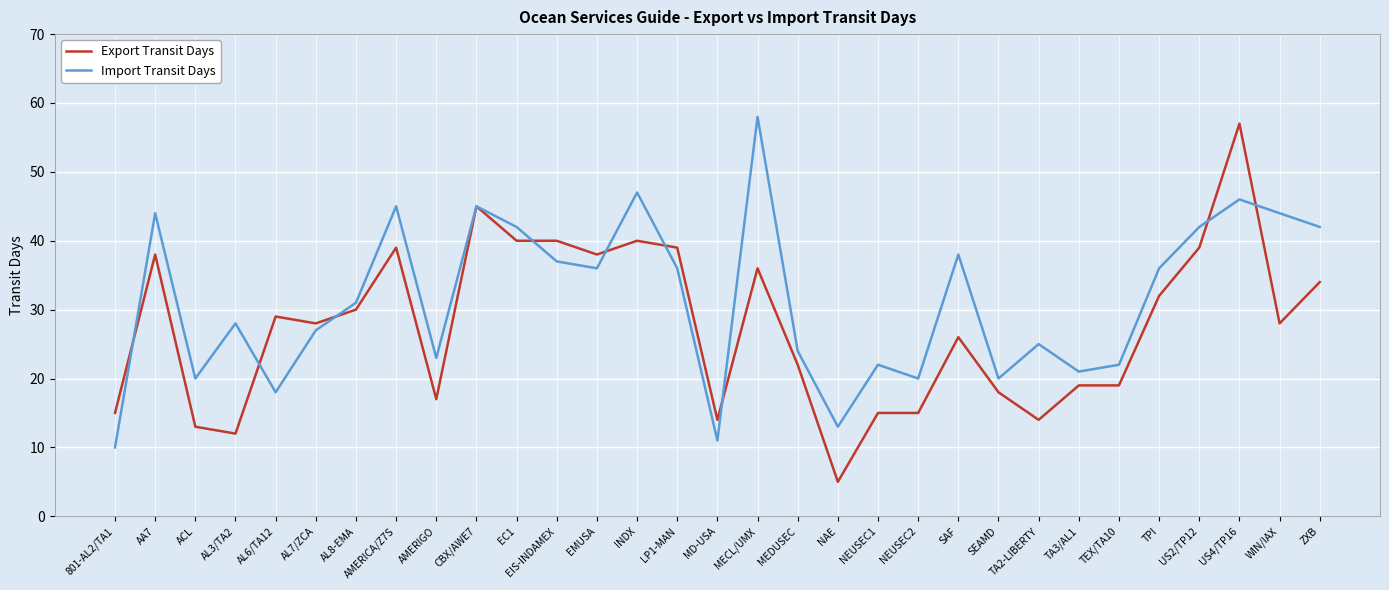

At EIS-INDAMEX, list the series in order from largest to smallest.

Export Transit Days, Import Transit Days